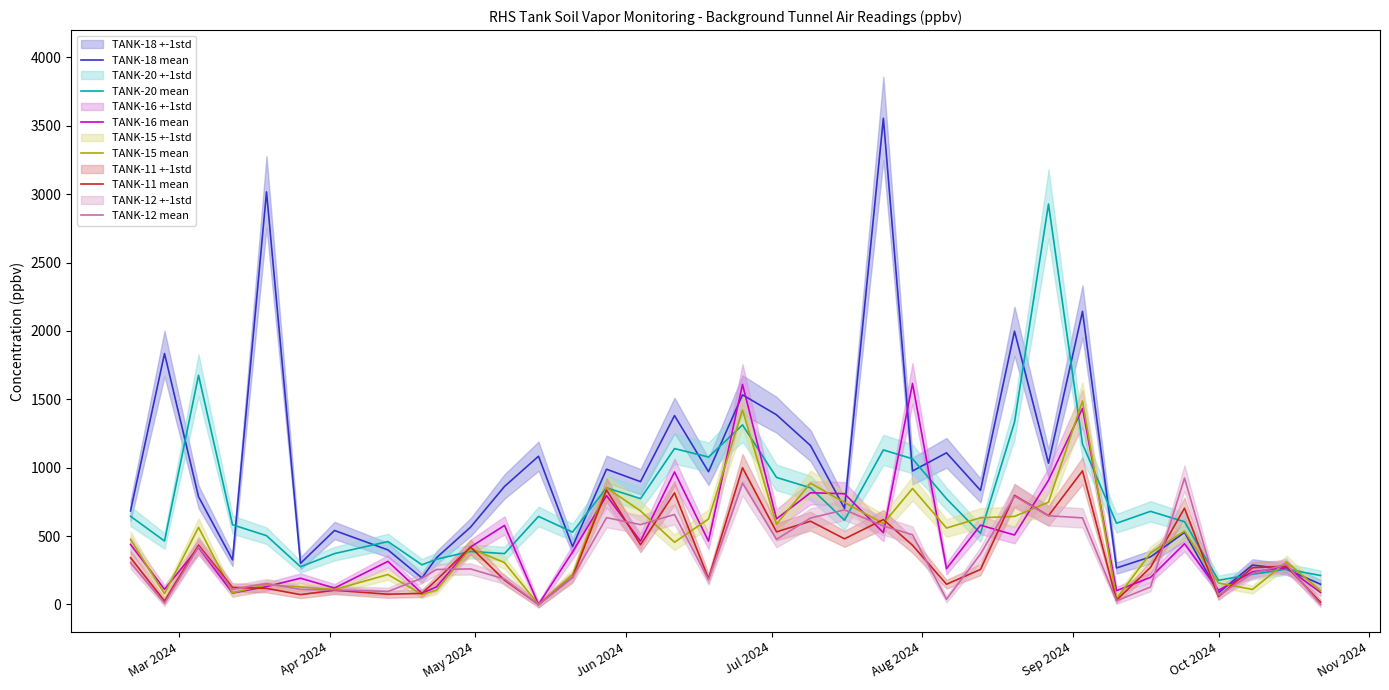

What is the value of the TANK-15 mean point at the 11th from the left?

410